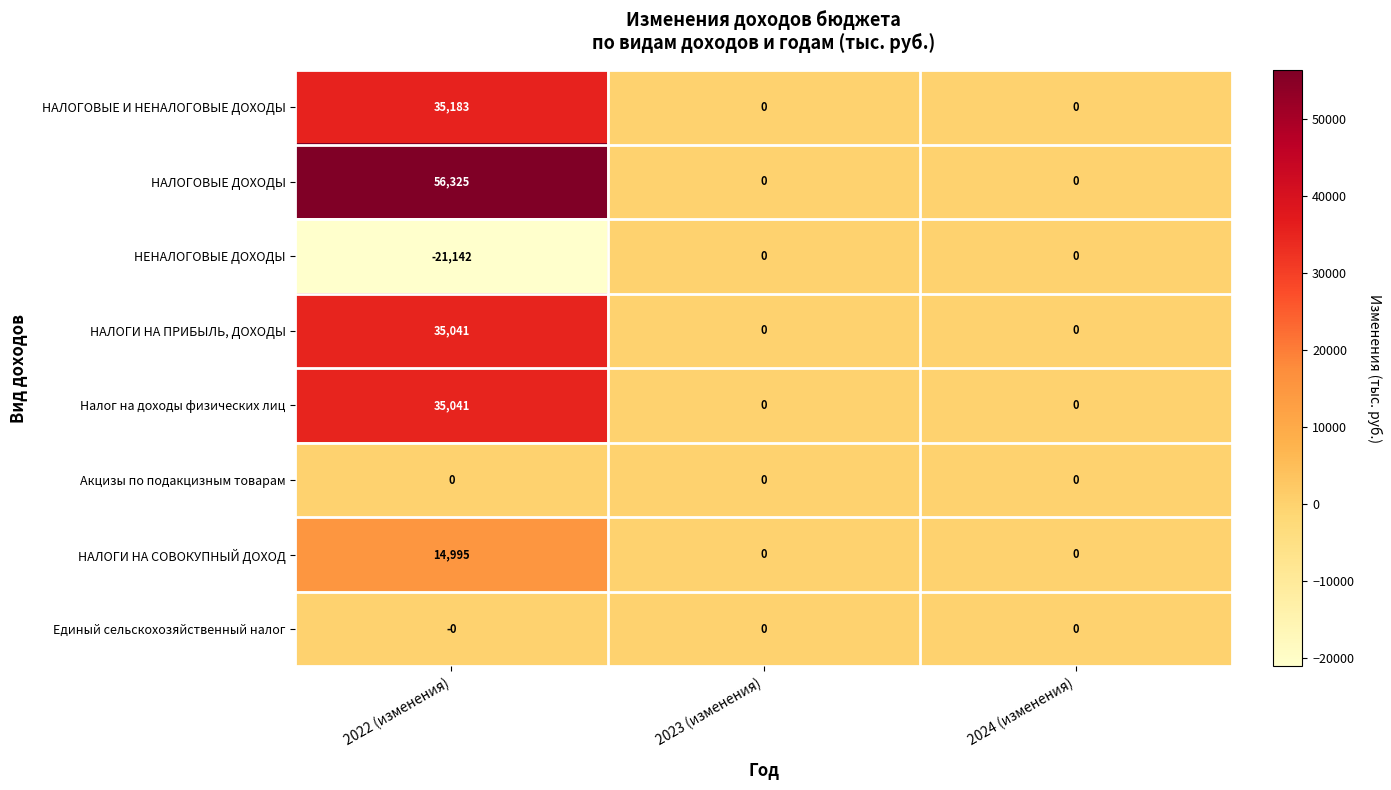

Is it true that НАЛОГИ НА СОВОКУПНЫЙ ДОХОД equals 6677 at 2023 (изменения)?

False